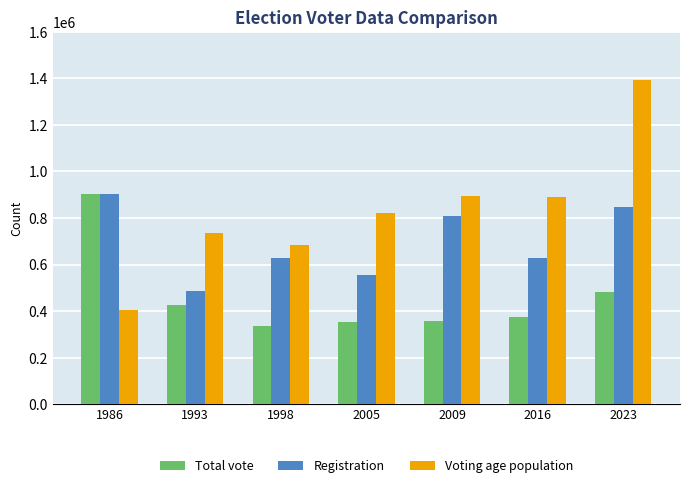

Which category has the lowest value across all series?

1998